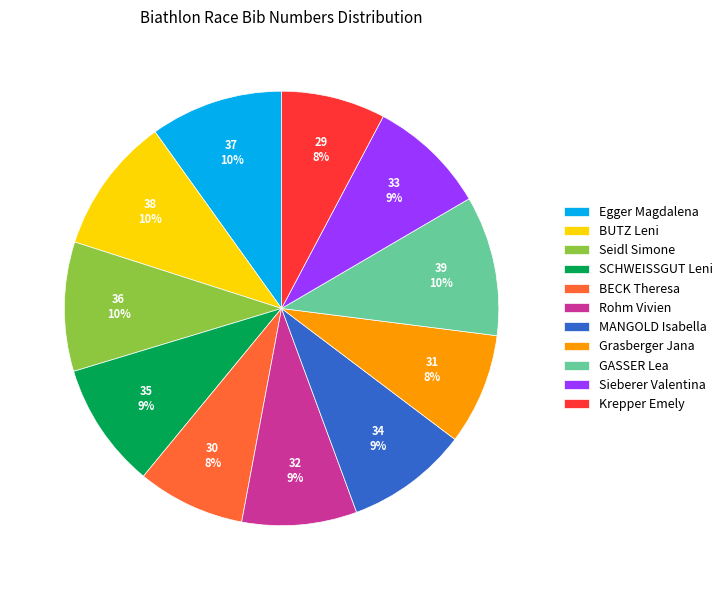

Approximately how many times larger is the value at MANGOLD Isabella compared to BUTZ Leni?

0.9